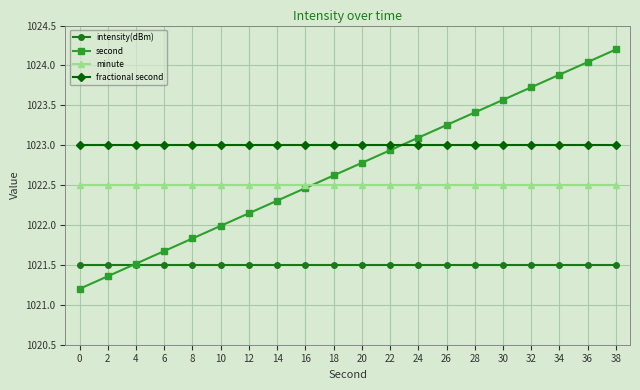

How many lines are shown in the chart?

4